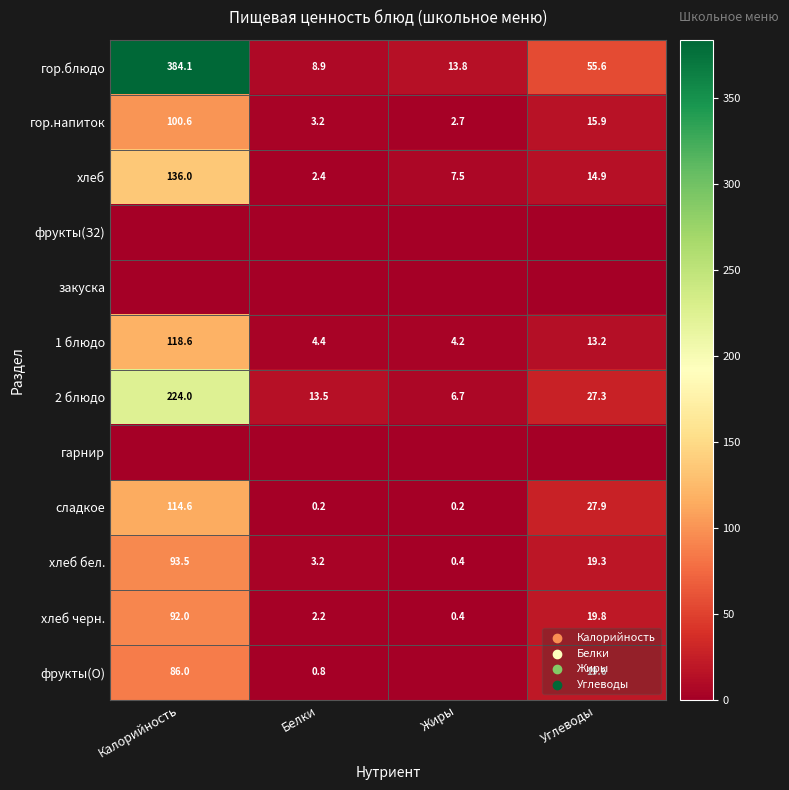

True or false: 2 блюдо has a value of 13.5 at Белки.

True